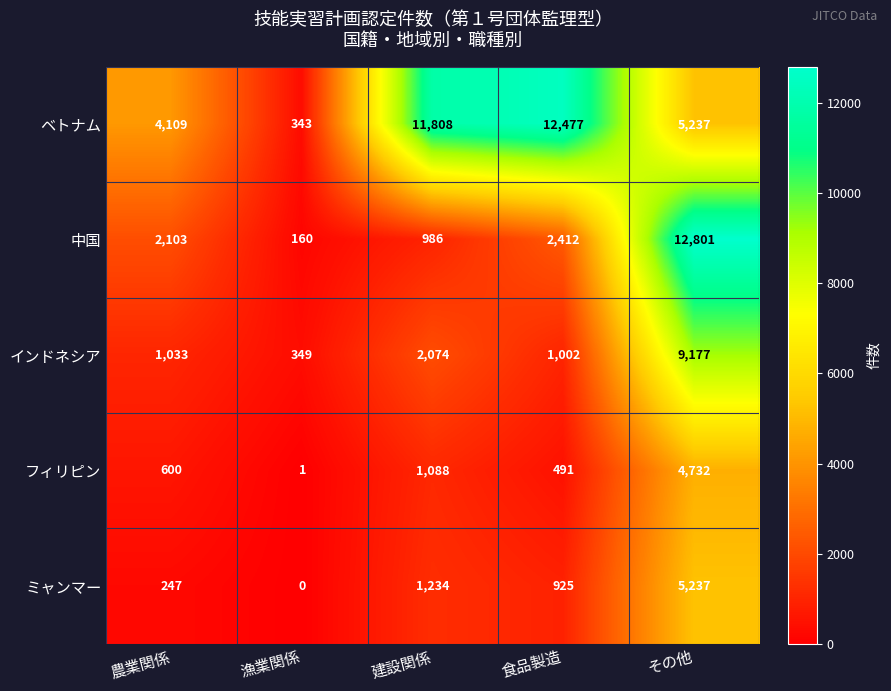

Which series has the largest total across all categories?

ベトナム